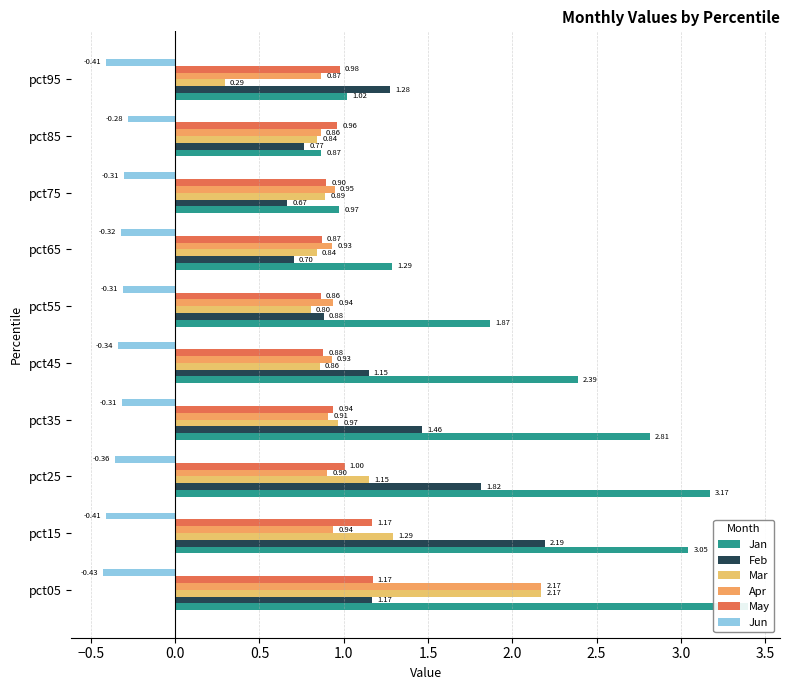

What is the value of the Mar bar at the 3rd from the left?

1.2